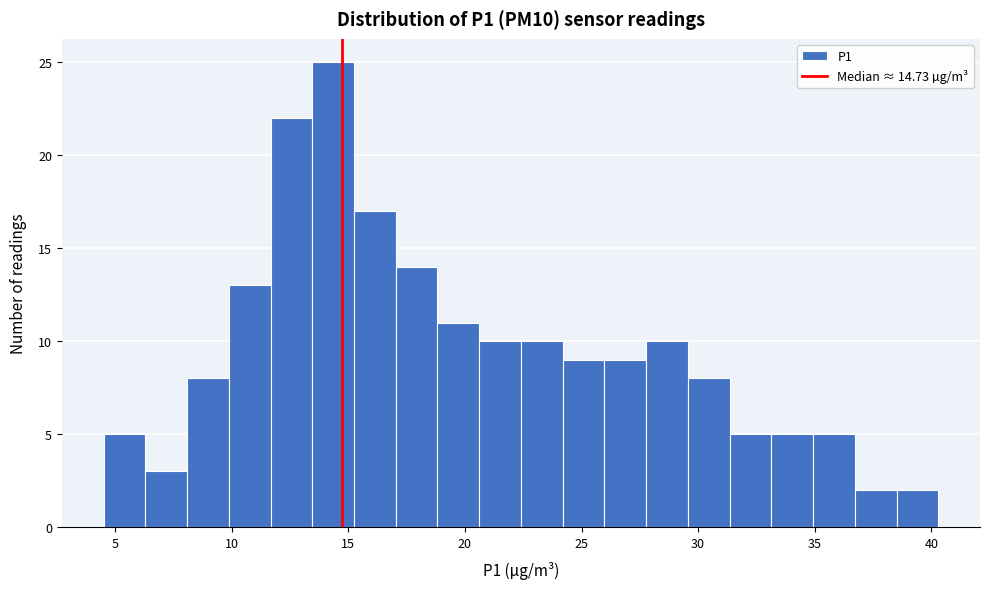

Around what value on the x-axis is the tallest bar? Give the approximate position of its centre, as read against the axis.

14.5